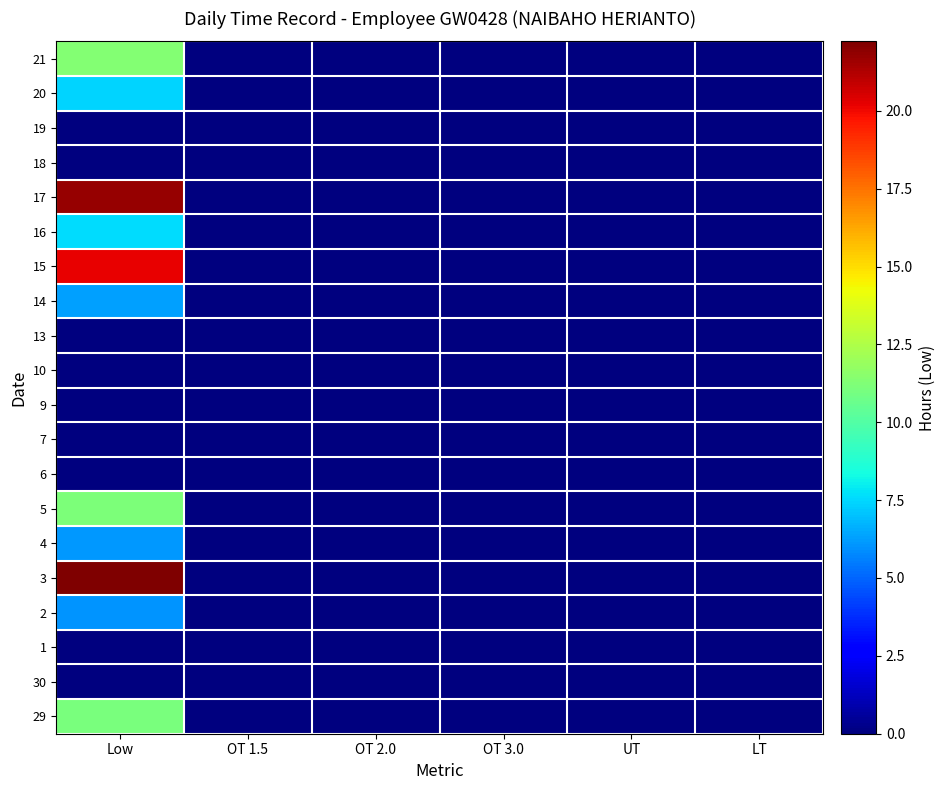

Which label corresponds to the smallest value in the chart?

OT 1.5